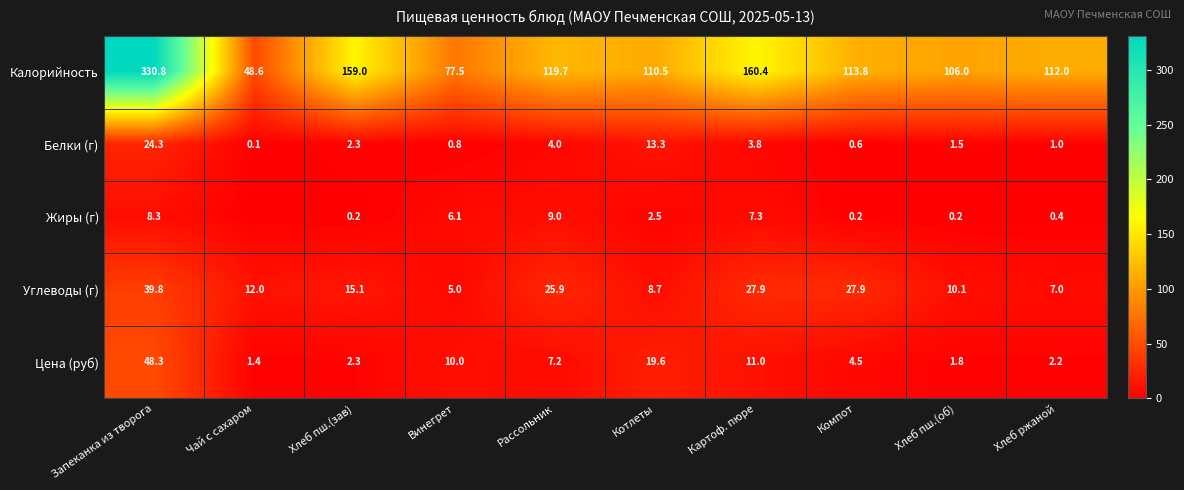

What is the total value across all series at Хлеб пш.(об)?

119.6